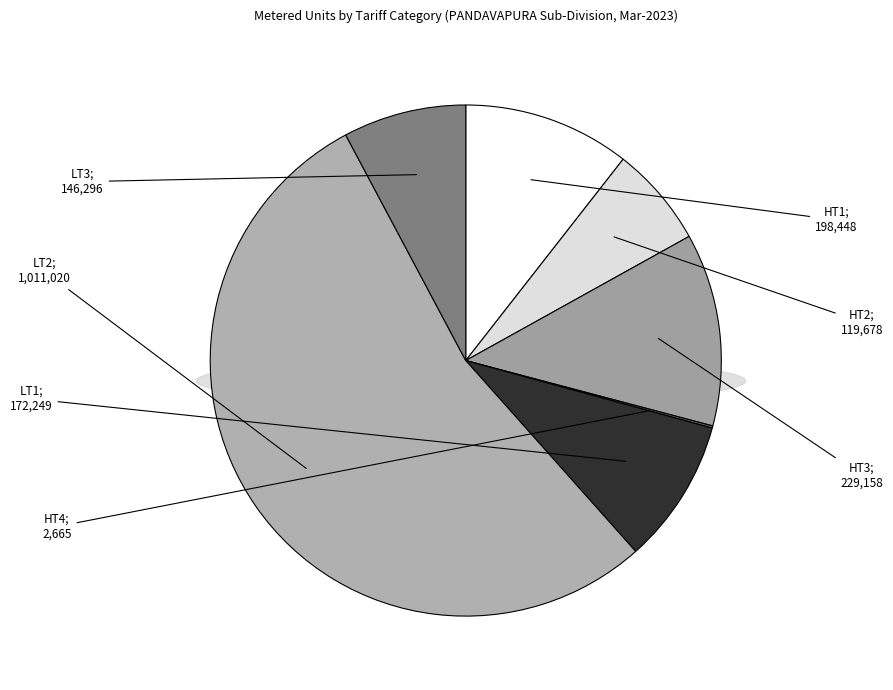

Does LT2 account for over 50% of the chart?

Yes